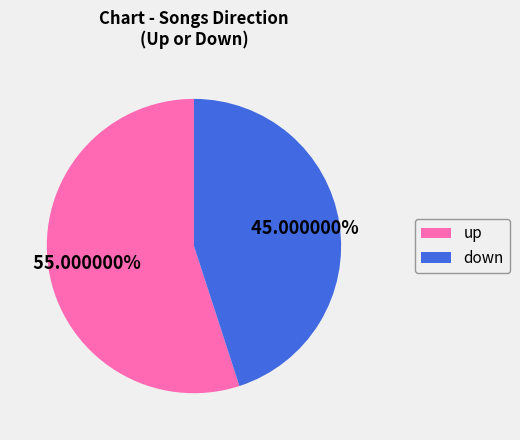

Approximately how many times larger is the value at down compared to up?

0.8